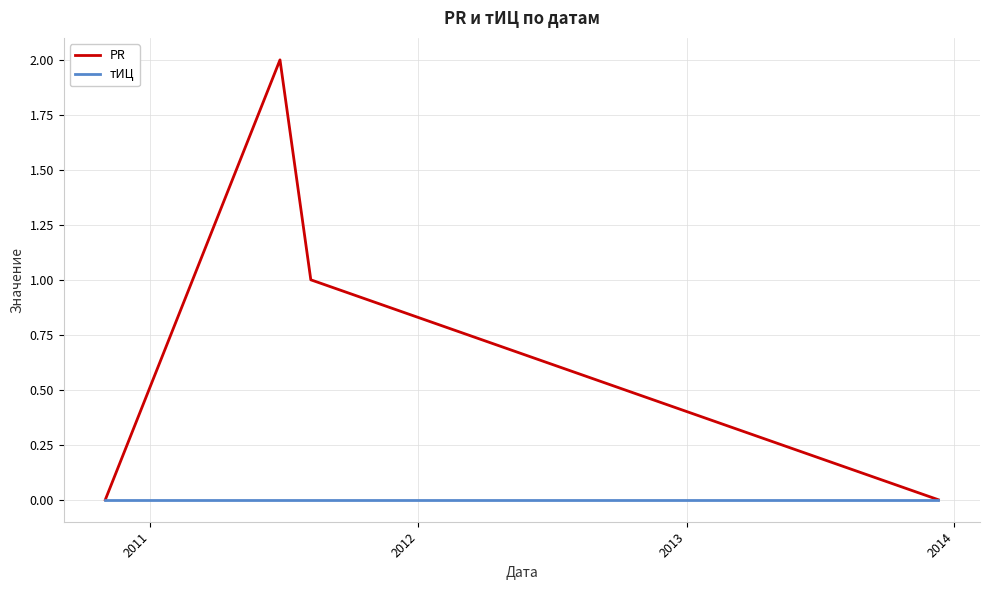

List the series in order of their overall mean, highest first.

PR, тИЦ